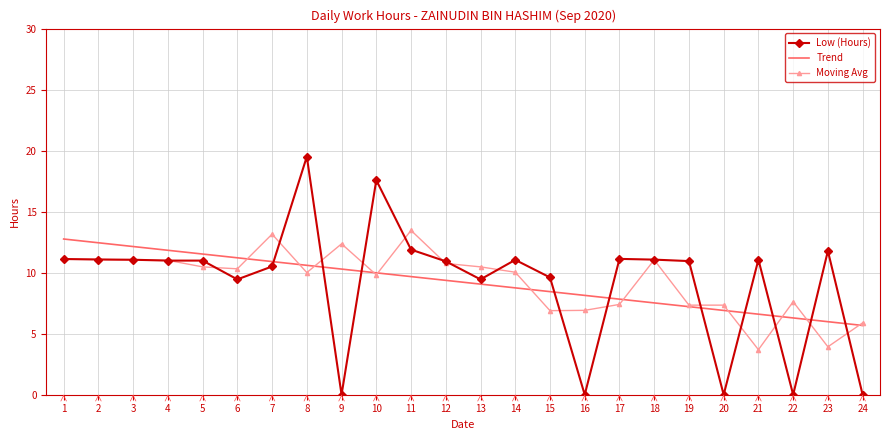

What is the total value across all series at 22?

13.9